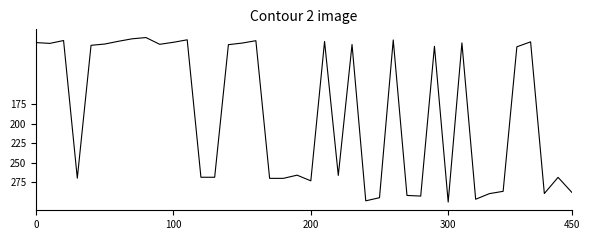

What is the minimum value shown in the chart?

89.3